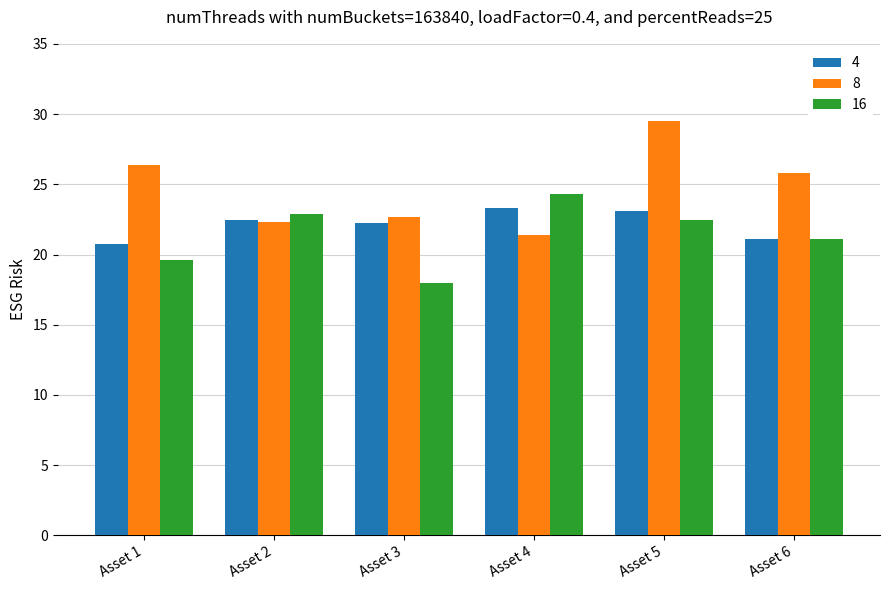

What is the approximate value of 8 at Asset 4?

21.4